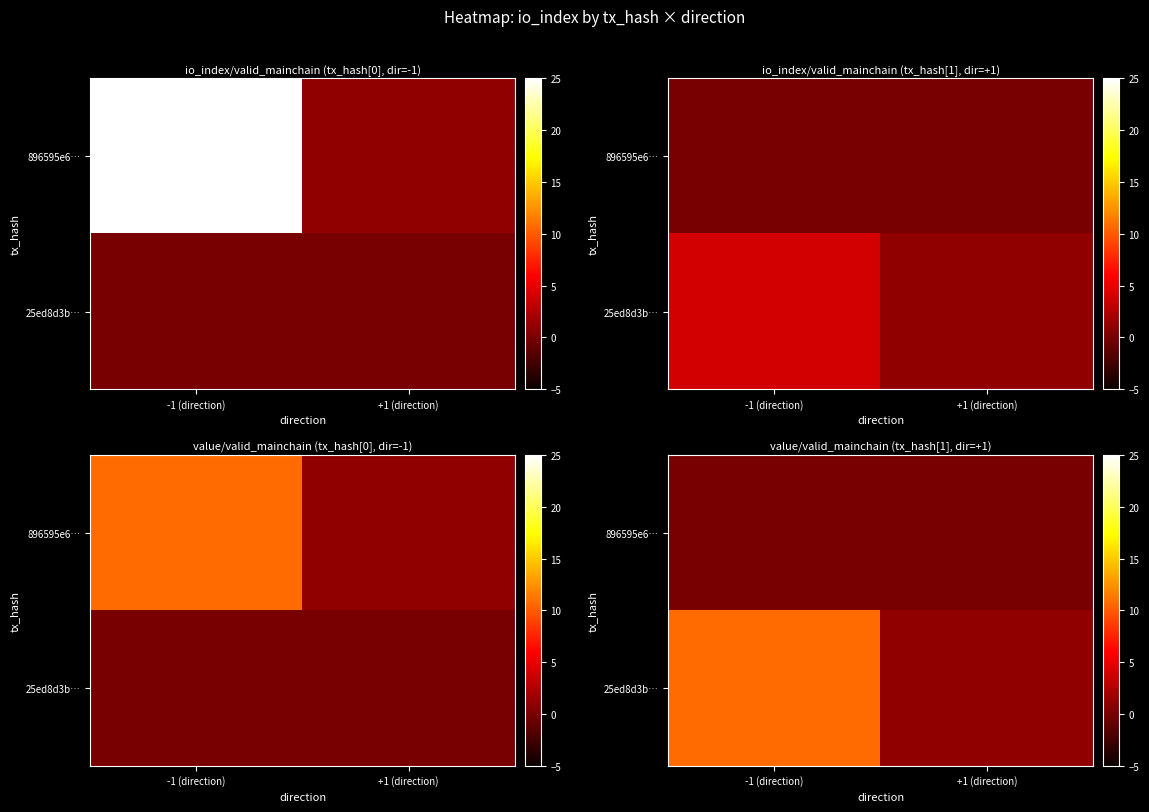

What is the total value across all series at +1 (direction)?

1.0